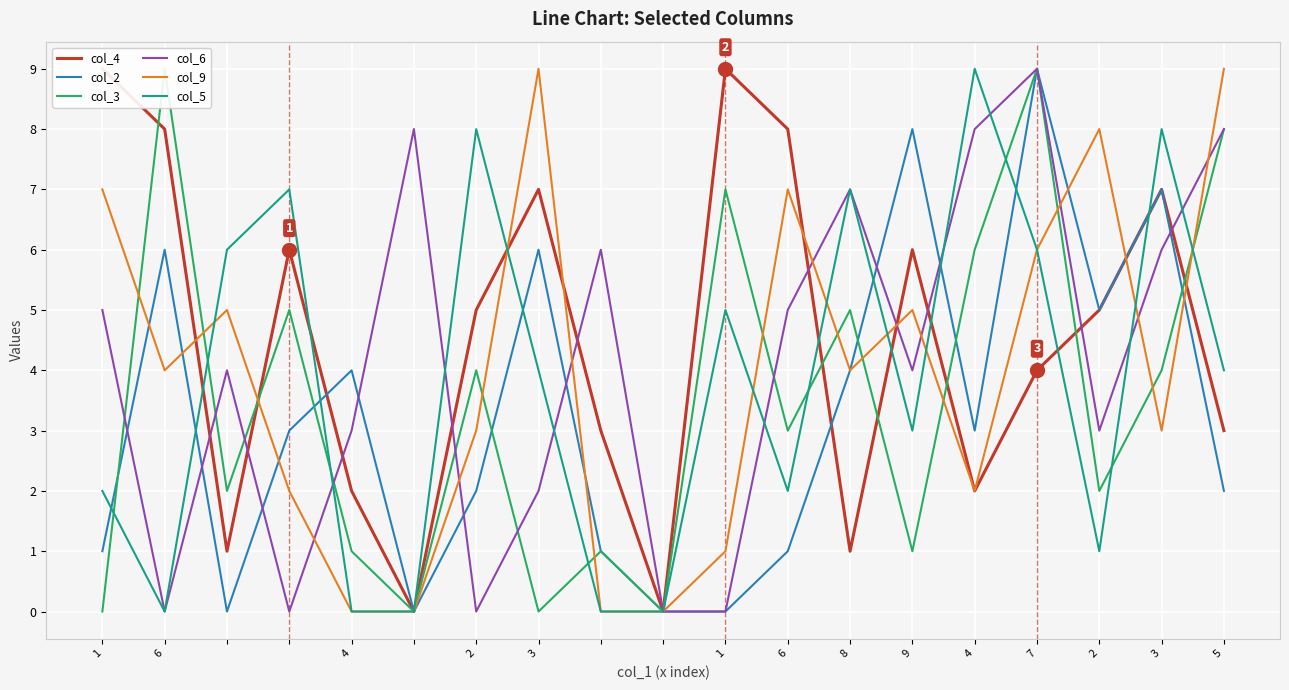

What is the difference between the maximum and minimum values in the col_6 series?

9